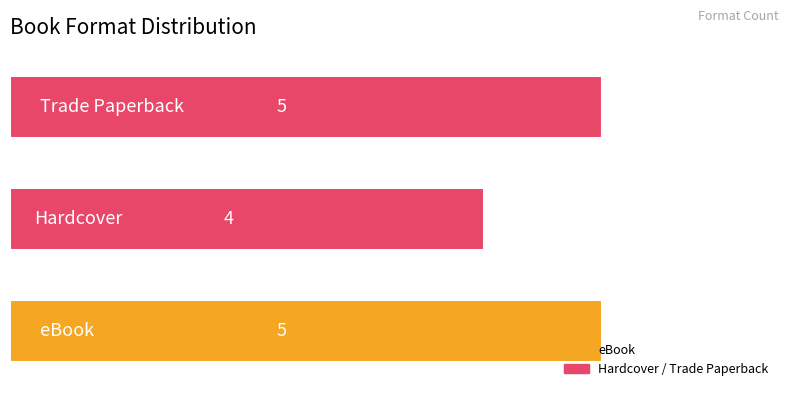

How many values are between 4 and 5?

3